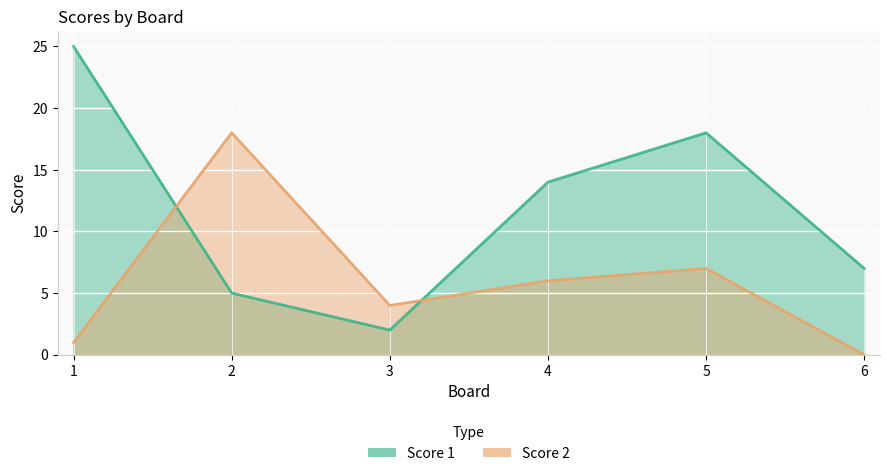

The value of Score 2 at 5 is 9. True or false?

False